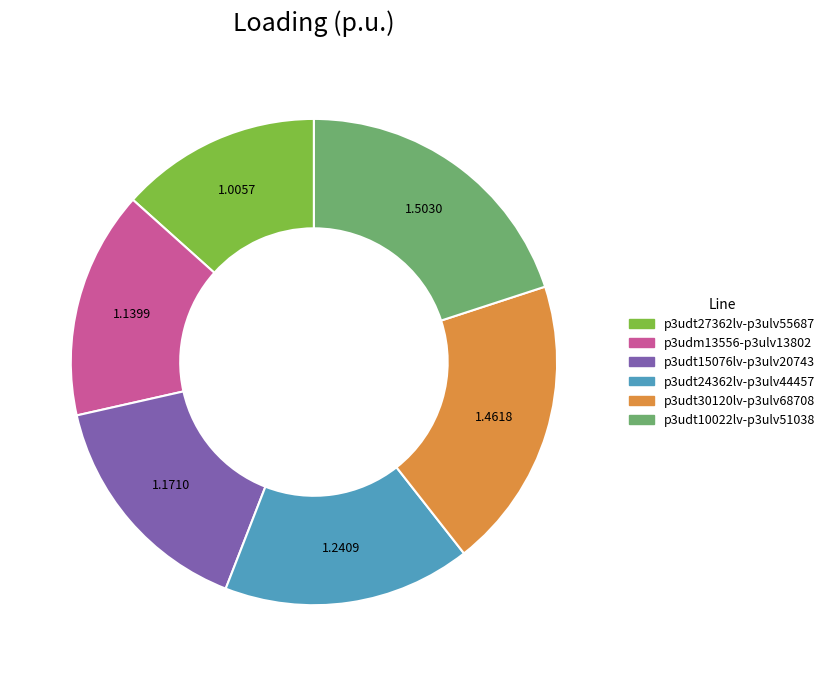

Is there any slice that represents more than half of the pie?

No